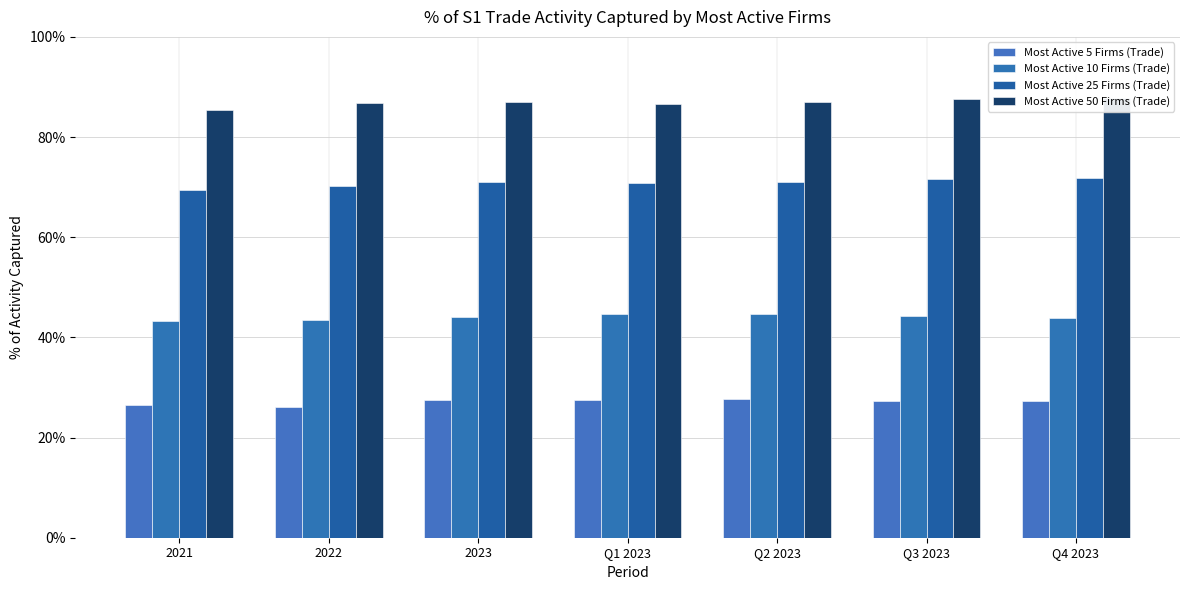

What is the label of the 2nd bar from the right?

Q3 2023